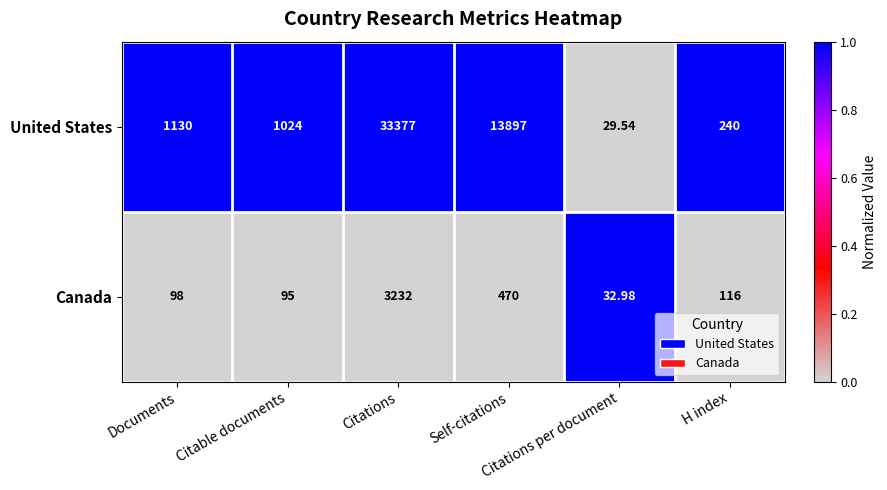

Rank the series by their average value, from lowest to highest.

Canada, United States